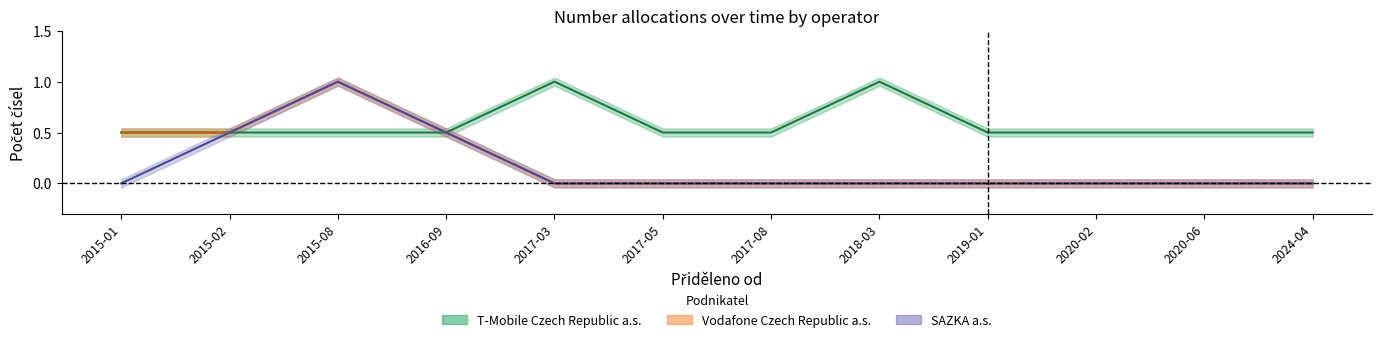

What is the total value across all series at 2024-04?

0.5